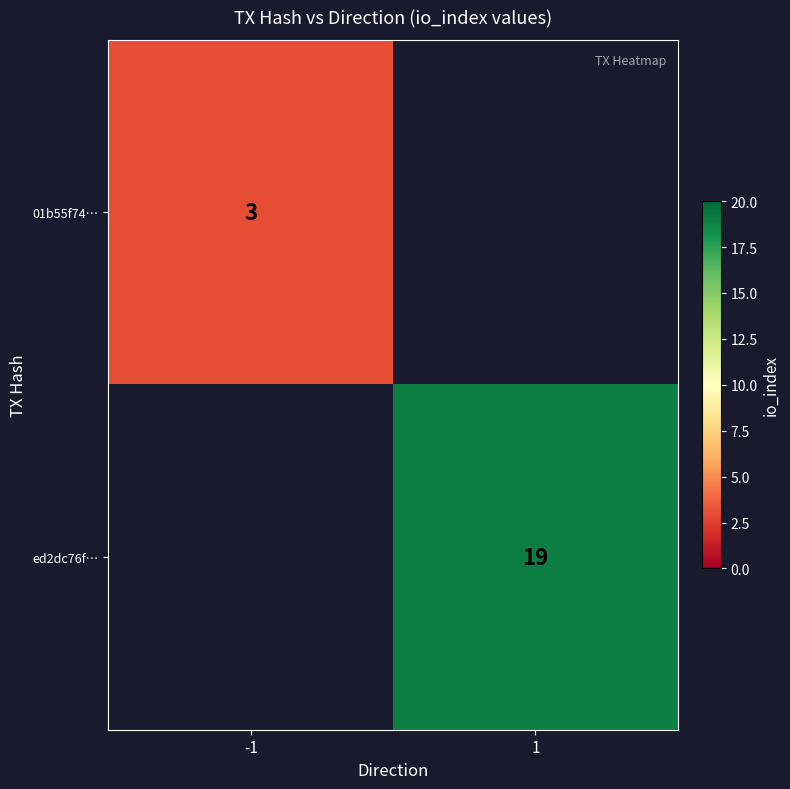

The value of 01b55f74… at -1 is 3. True or false?

True